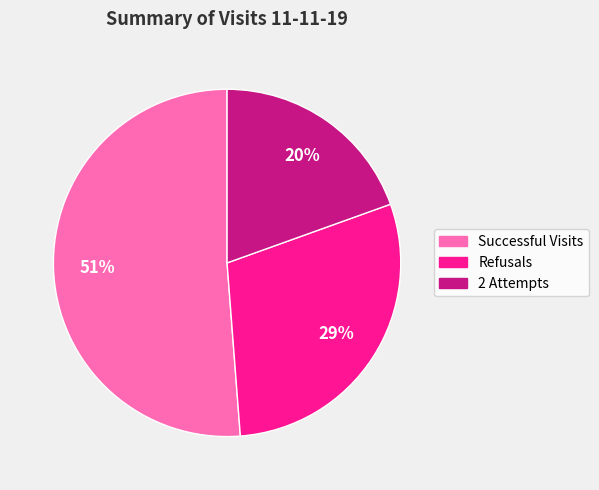

Is it true that Refusals is 21% of the pie?

False